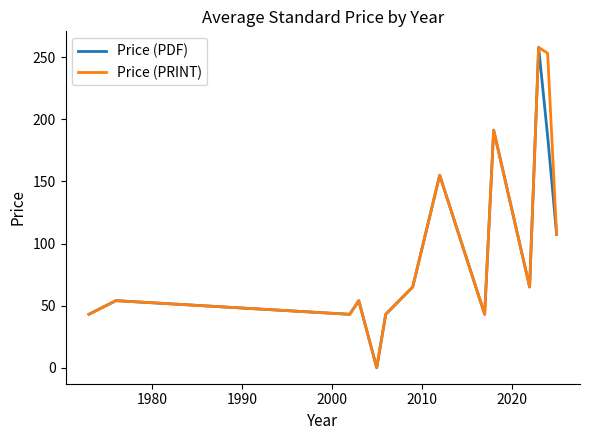

At how many categories does at least one series exceed 232?

2